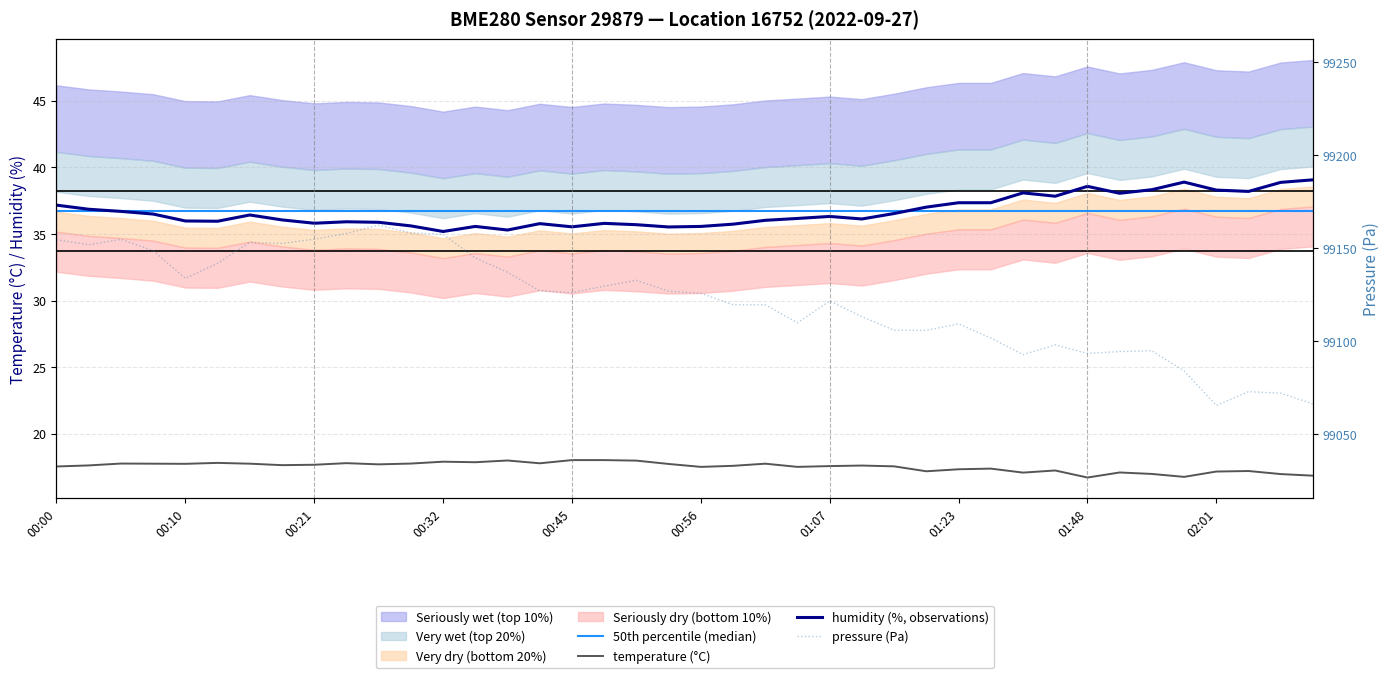

What is the label of the 28th point from the left?

01:18